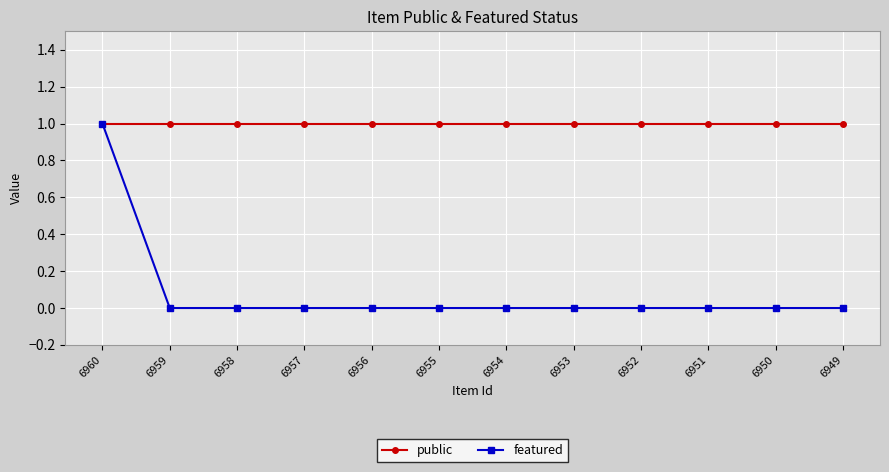

What are all the series names shown in the legend?

public, featured